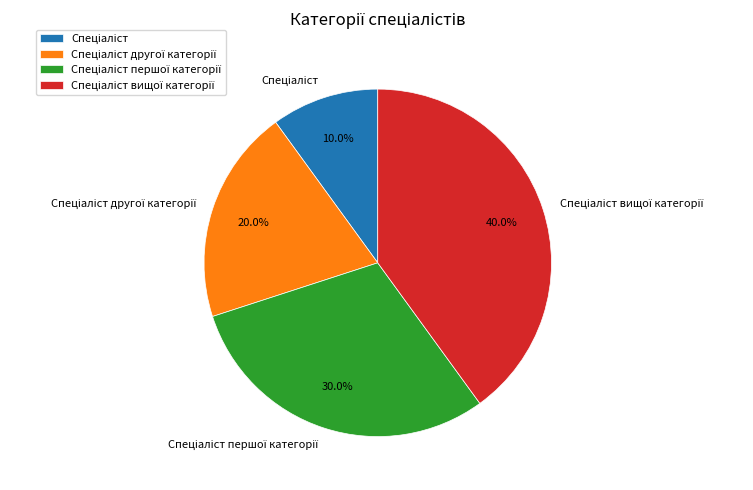

Is there any slice that represents more than half of the pie?

No